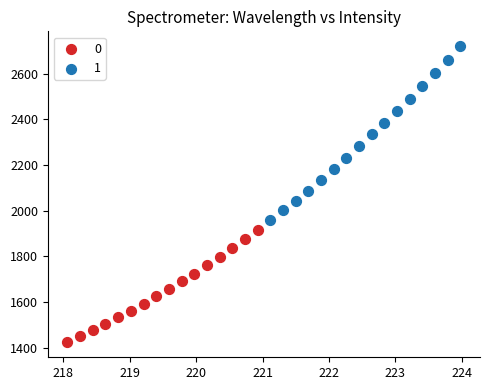

What are all the series names shown in the legend?

0, 1